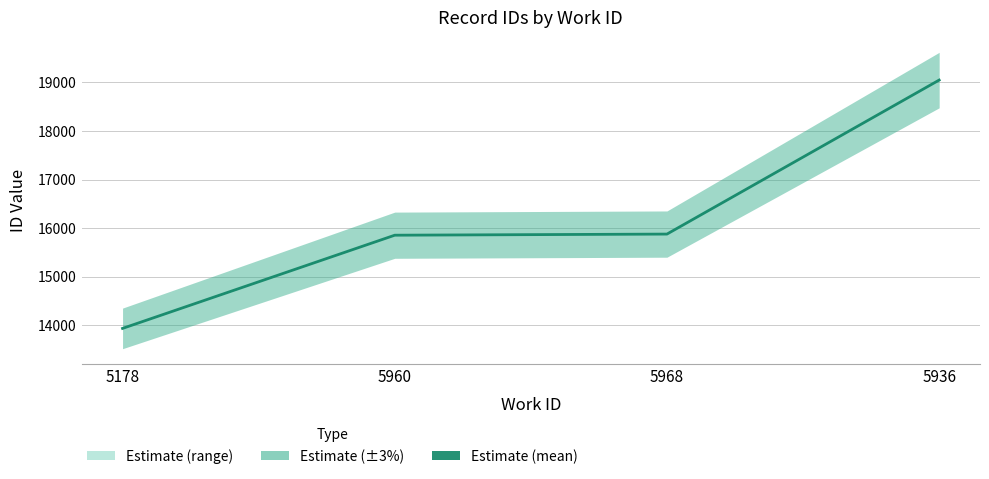

What is the label of the 2nd point from the right?

5968